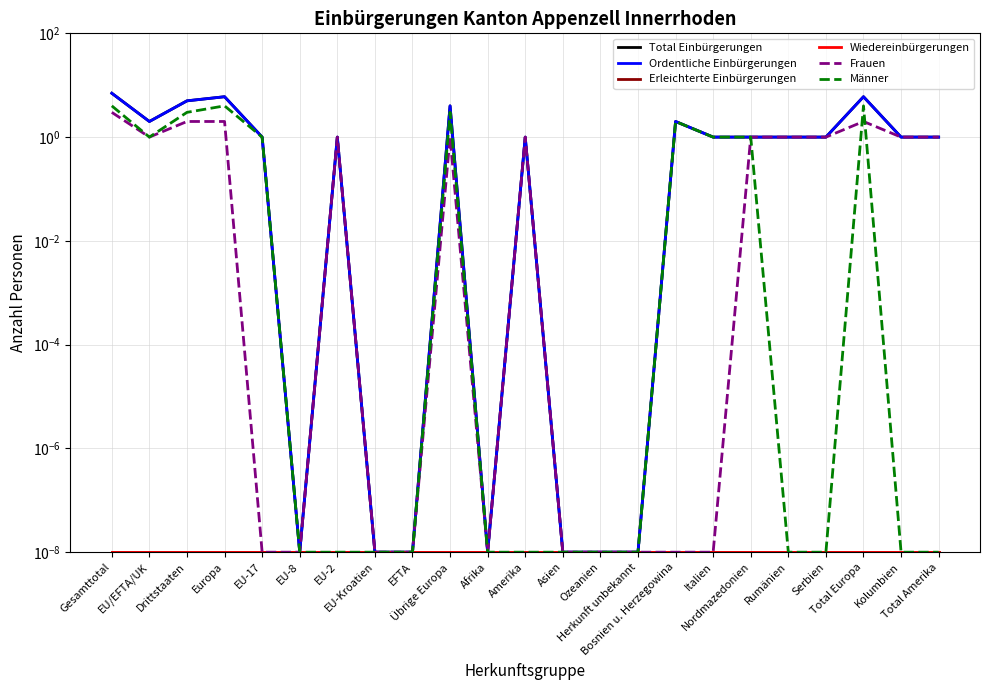

Reading right to left, list all the values displayed in this chart.

Total Einbürgerungen: Total Amerika=1.0	Kolumbien=1.0	Total Europa=6.0	Serbien=1.0	Rumänien=1.0	Nordmazedonien=1.0	Italien=1.0	Bosnien u. Herzegowina=2.0	Herkunft unbekannt=0.0	Ozeanien=0.0	Asien=0.0	Amerika=1.0	Afrika=0.0	Übrige Europa=4.0	EFTA=0.0	EU-Kroatien=0.0	EU-2=1.0	EU-8=0.0	EU-17=1.0	Europa=6.0	Drittstaaten=5.0	EU/EFTA/UK=2.0	Gesamttotal=7.0
Ordentliche Einbürgerungen: Total Amerika=1.0	Kolumbien=1.0	Total Europa=6.0	Serbien=1.0	Rumänien=1.0	Nordmazedonien=1.0	Italien=1.0	Bosnien u. Herzegowina=2.0	Herkunft unbekannt=0.0	Ozeanien=0.0	Asien=0.0	Amerika=1.0	Afrika=0.0	Übrige Europa=4.0	EFTA=0.0	EU-Kroatien=0.0	EU-2=1.0	EU-8=0.0	EU-17=1.0	Europa=6.0	Drittstaaten=5.0	EU/EFTA/UK=2.0	Gesamttotal=7.0
Erleichterte Einbürgerungen: Total Amerika=0.0	Kolumbien=0.0	Total Europa=0.0	Serbien=0.0	Rumänien=0.0	Nordmazedonien=0.0	Italien=0.0	Bosnien u. Herzegowina=0.0	Herkunft unbekannt=0.0	Ozeanien=0.0	Asien=0.0	Amerika=0.0	Afrika=0.0	Übrige Europa=0.0	EFTA=0.0	EU-Kroatien=0.0	EU-2=0.0	EU-8=0.0	EU-17=0.0	Europa=0.0	Drittstaaten=0.0	EU/EFTA/UK=0.0	Gesamttotal=0.0
Wiedereinbürgerungen: Total Amerika=0.0	Kolumbien=0.0	Total Europa=0.0	Serbien=0.0	Rumänien=0.0	Nordmazedonien=0.0	Italien=0.0	Bosnien u. Herzegowina=0.0	Herkunft unbekannt=0.0	Ozeanien=0.0	Asien=0.0	Amerika=0.0	Afrika=0.0	Übrige Europa=0.0	EFTA=0.0	EU-Kroatien=0.0	EU-2=0.0	EU-8=0.0	EU-17=0.0	Europa=0.0	Drittstaaten=0.0	EU/EFTA/UK=0.0	Gesamttotal=0.0
Frauen: Total Amerika=1.0	Kolumbien=1.0	Total Europa=2.0	Serbien=1.0	Rumänien=1.0	Nordmazedonien=1.0	Italien=0.0	Bosnien u. Herzegowina=0.0	Herkunft unbekannt=0.0	Ozeanien=0.0	Asien=0.0	Amerika=1.0	Afrika=0.0	Übrige Europa=1.0	EFTA=0.0	EU-Kroatien=0.0	EU-2=1.0	EU-8=0.0	EU-17=0.0	Europa=2.0	Drittstaaten=2.0	EU/EFTA/UK=1.0	Gesamttotal=3.0
Männer: Total Amerika=0.0	Kolumbien=0.0	Total Europa=4.0	Serbien=0.0	Rumänien=0.0	Nordmazedonien=1.0	Italien=1.0	Bosnien u. Herzegowina=2.0	Herkunft unbekannt=0.0	Ozeanien=0.0	Asien=0.0	Amerika=0.0	Afrika=0.0	Übrige Europa=3.0	EFTA=0.0	EU-Kroatien=0.0	EU-2=0.0	EU-8=0.0	EU-17=1.0	Europa=4.0	Drittstaaten=3.0	EU/EFTA/UK=1.0	Gesamttotal=4.0